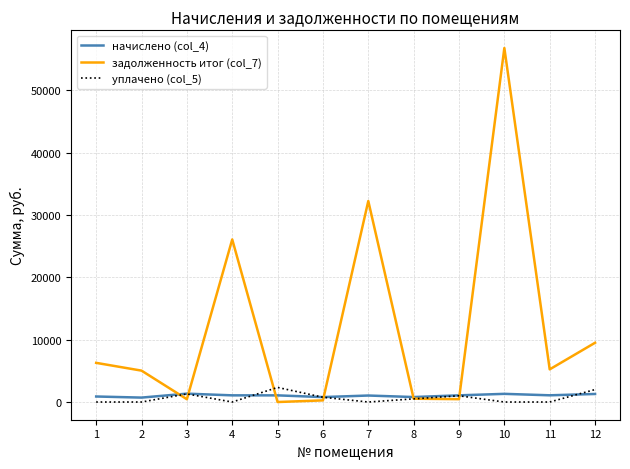

The value of задолженность итог (col_7) at 11 is 1696.6. True or false?

False